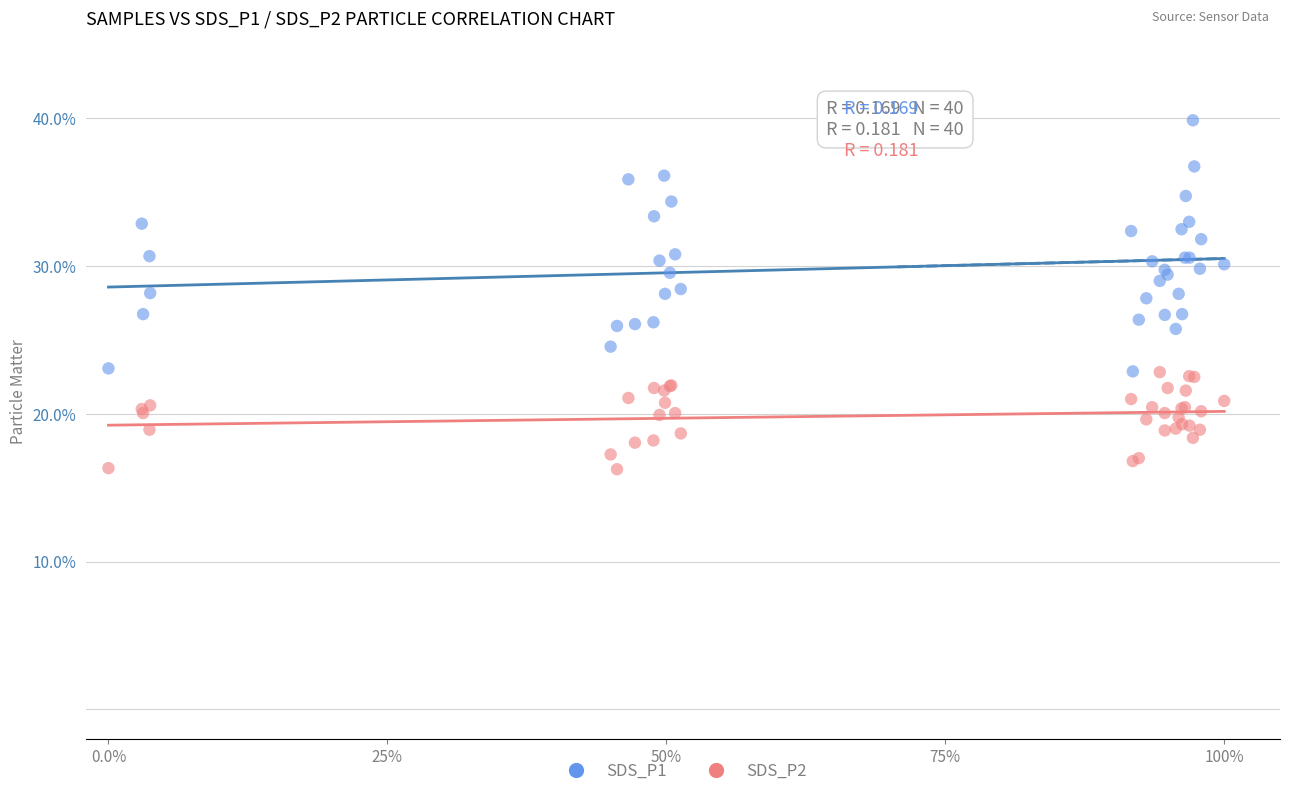

What are all the series names shown in the legend?

SDS_P1, SDS_P2